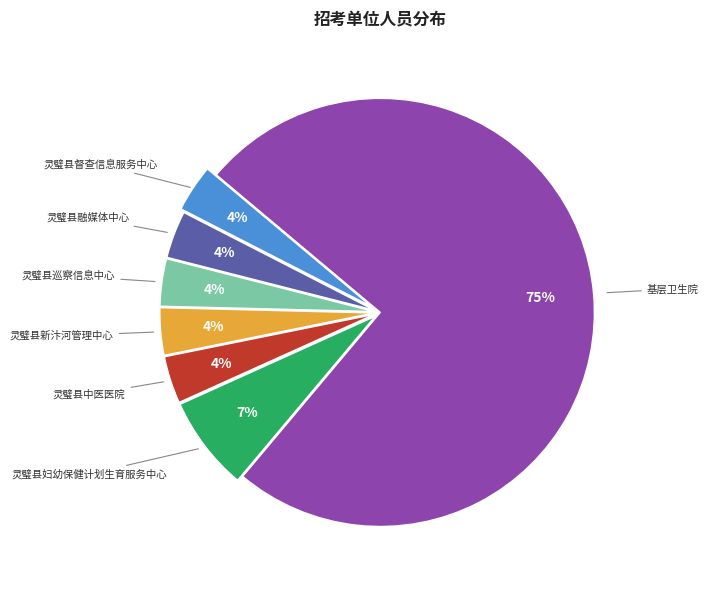

To the nearest percent, what is the average slice percentage?

14%